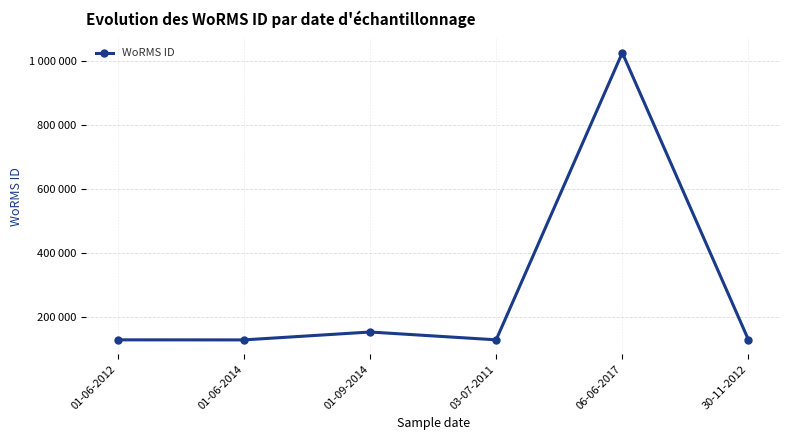

What is the smallest value displayed?

126816